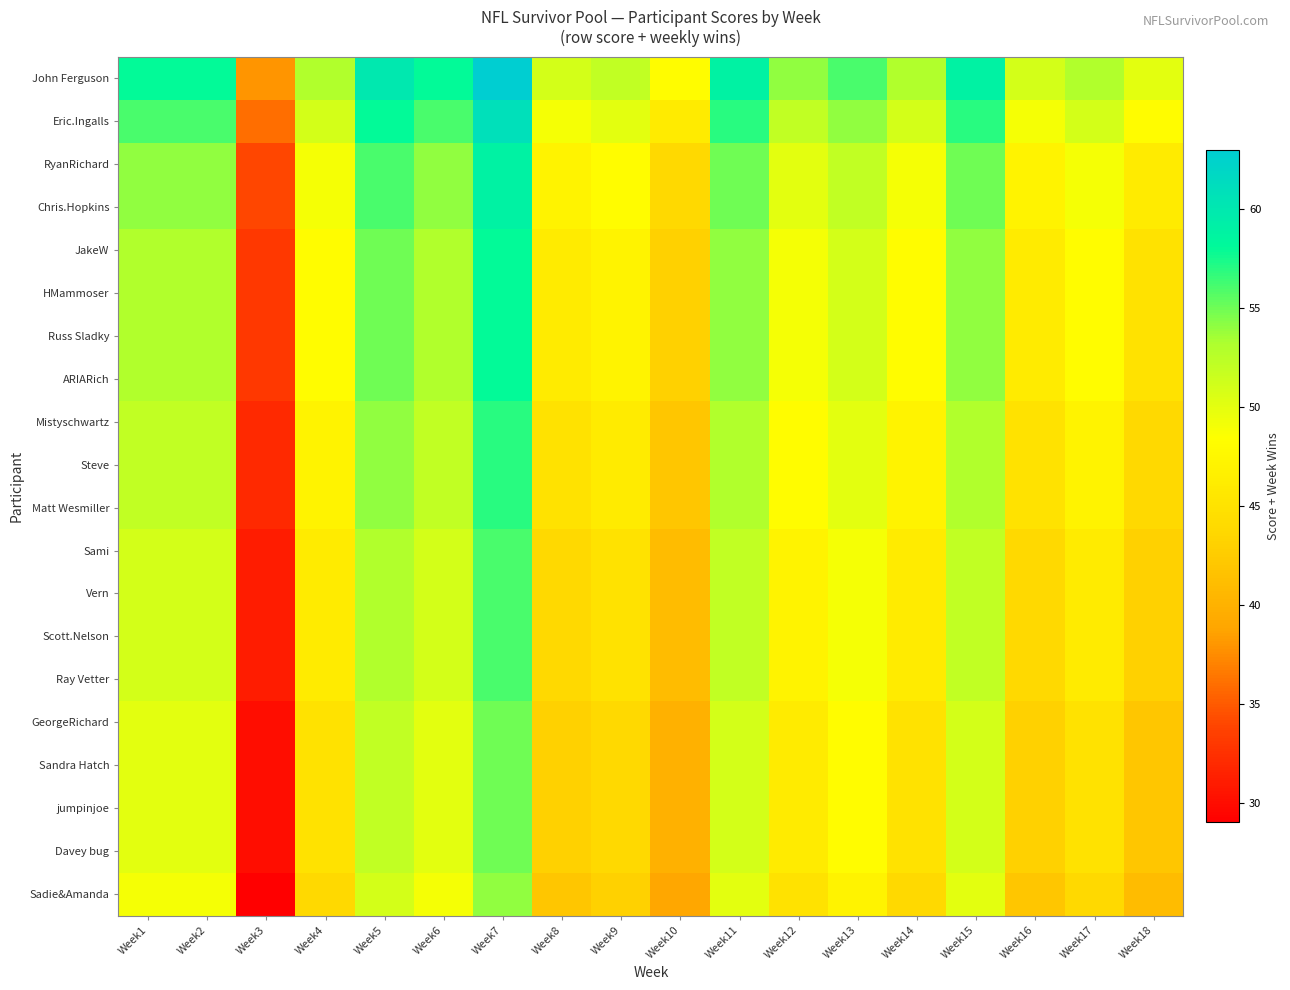

What is the greatest value displayed?

63